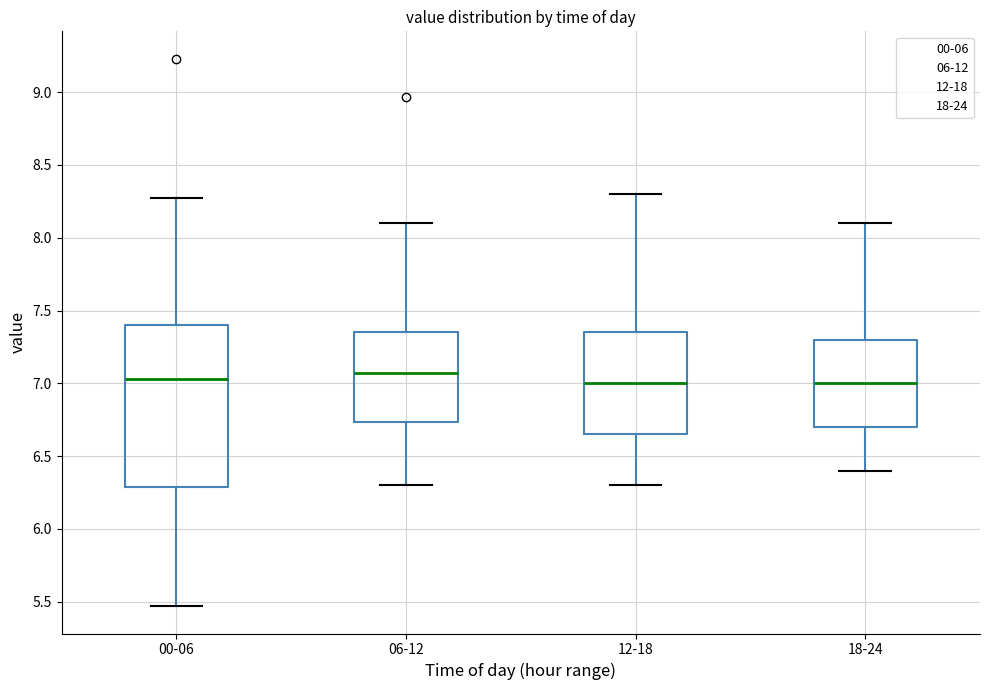

Comparing the boxes themselves (not the whiskers), which one is the tallest?

00-06